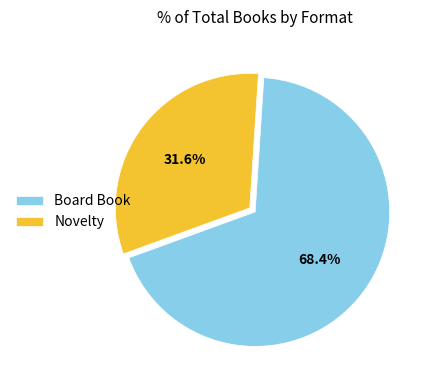

What is the smallest slice in the pie chart?

Novelty